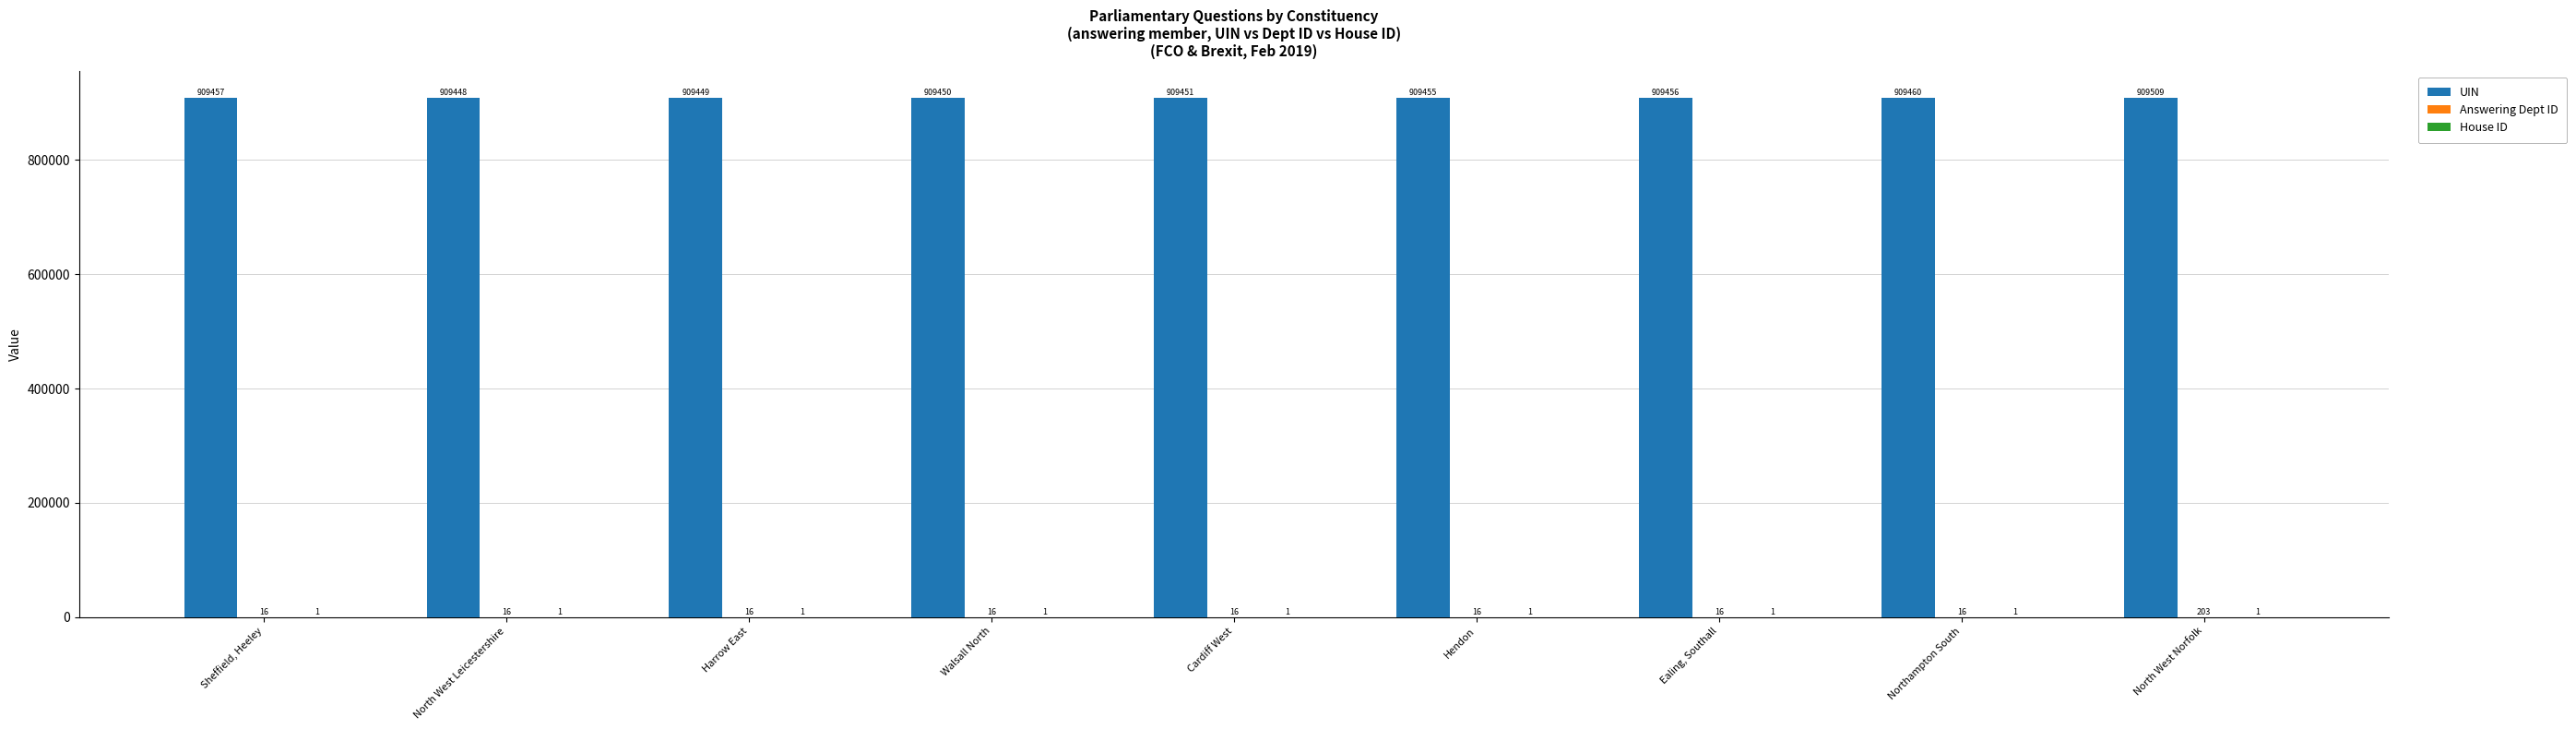

At which category is the sum across all series the highest?

North West Norfolk